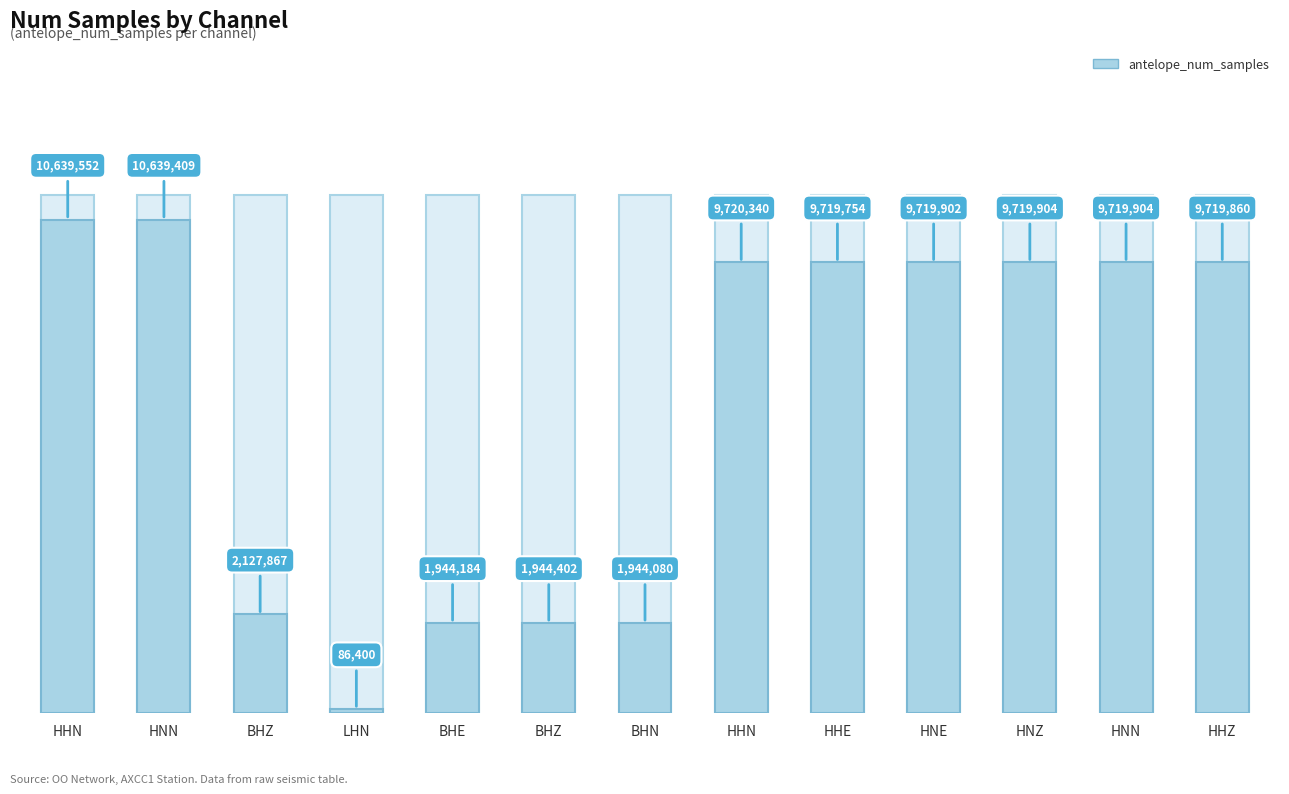

Reading left to right, extract all data points from this chart.

HHN=10639552	HNN=10639409	BHZ=2127867	LHN=86400	BHE=1944184	BHZ_2=1944402	BHN=1944080	HHN_2=9720340	HHE=9719754	HNE=9719902	HNZ=9719904	HNN_2=9719904	HHZ=9719860